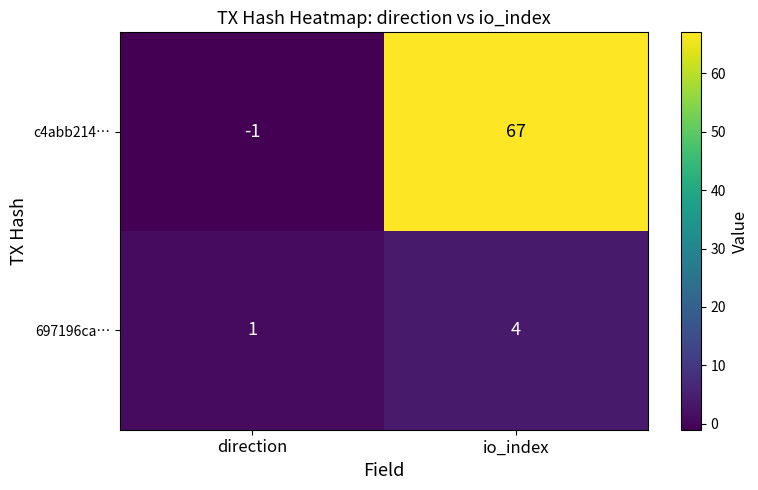

What is the smallest value displayed?

-1